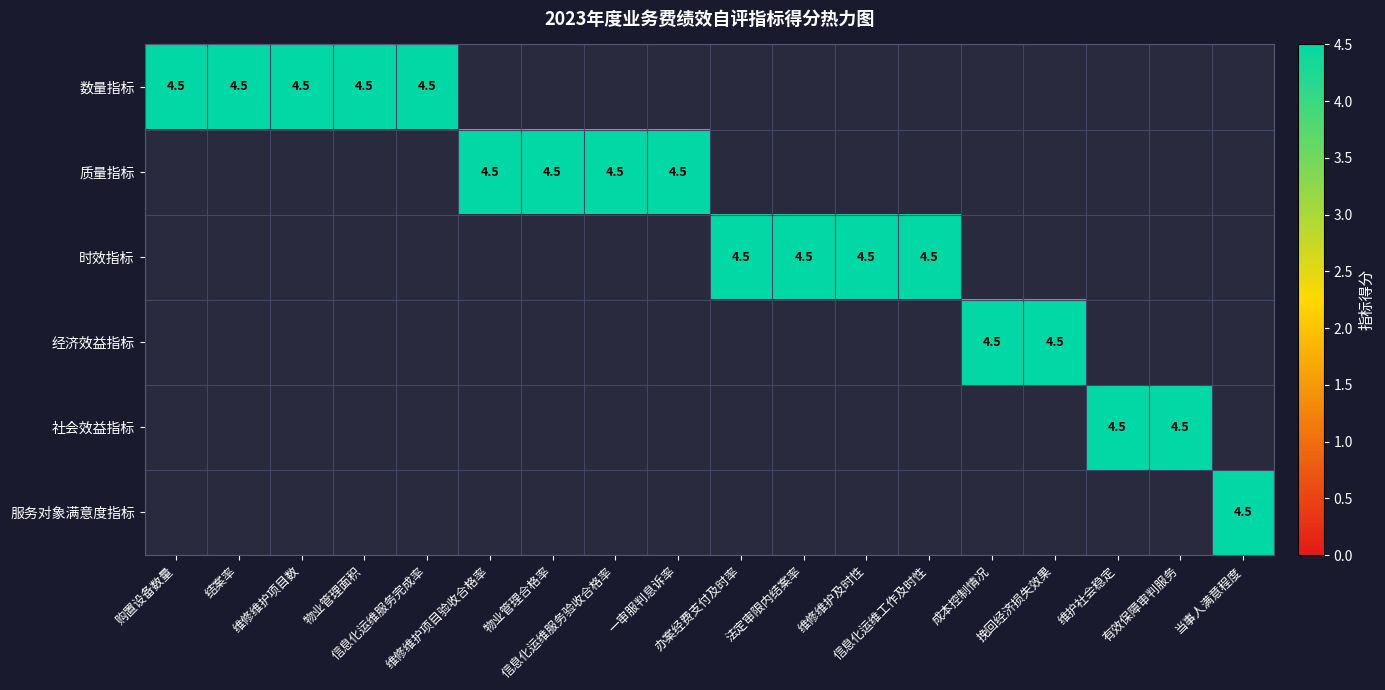

What is the difference between the maximum and second lowest values in the 质量指标 series?

4.5